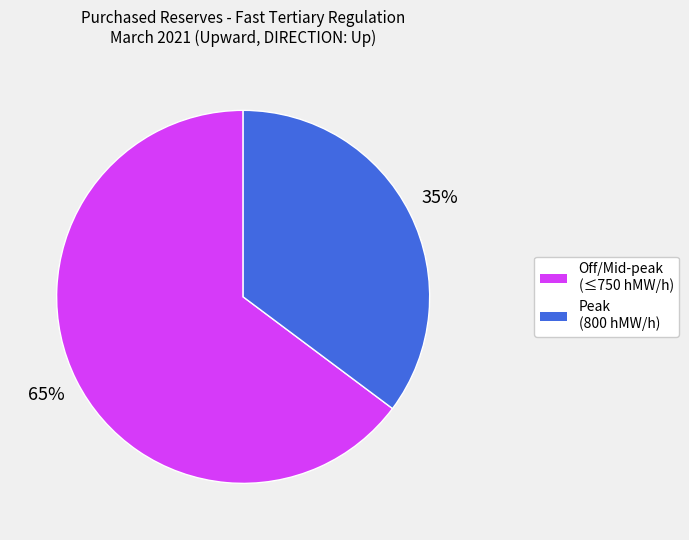

To the nearest percent, what is the average slice percentage?

50%